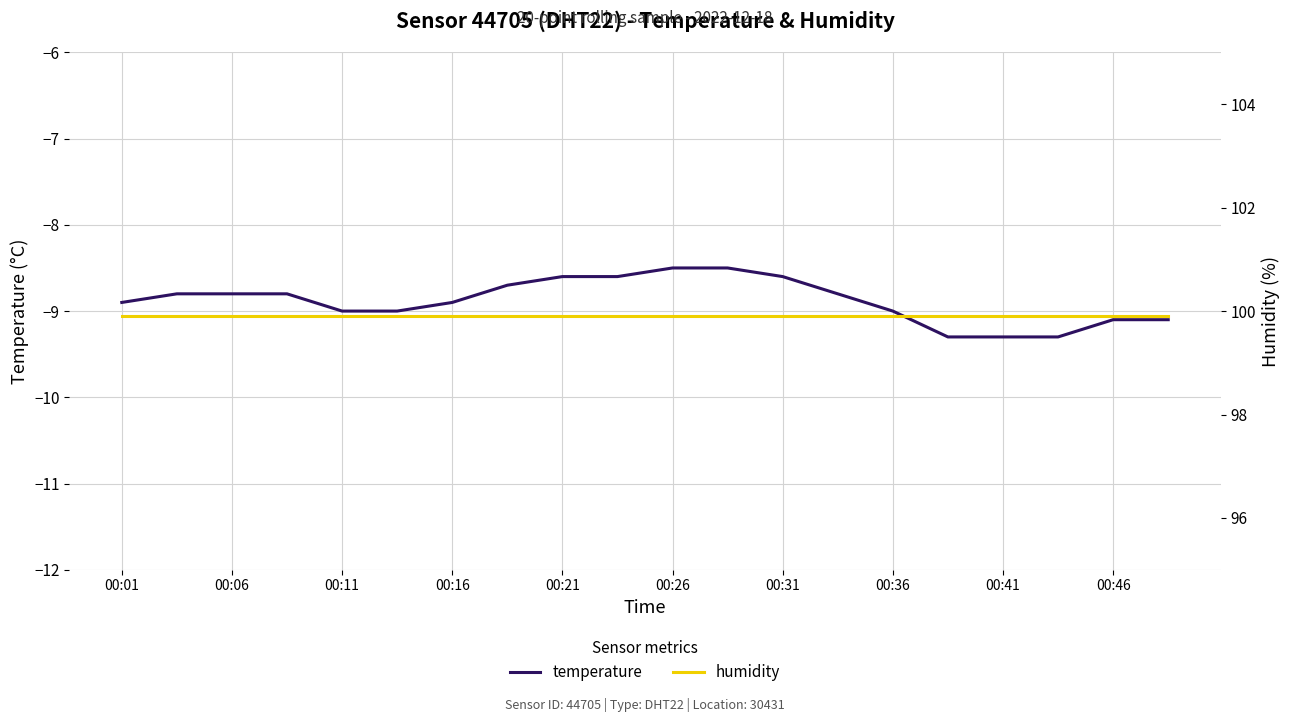

What are all the series names shown in the legend?

temperature, humidity